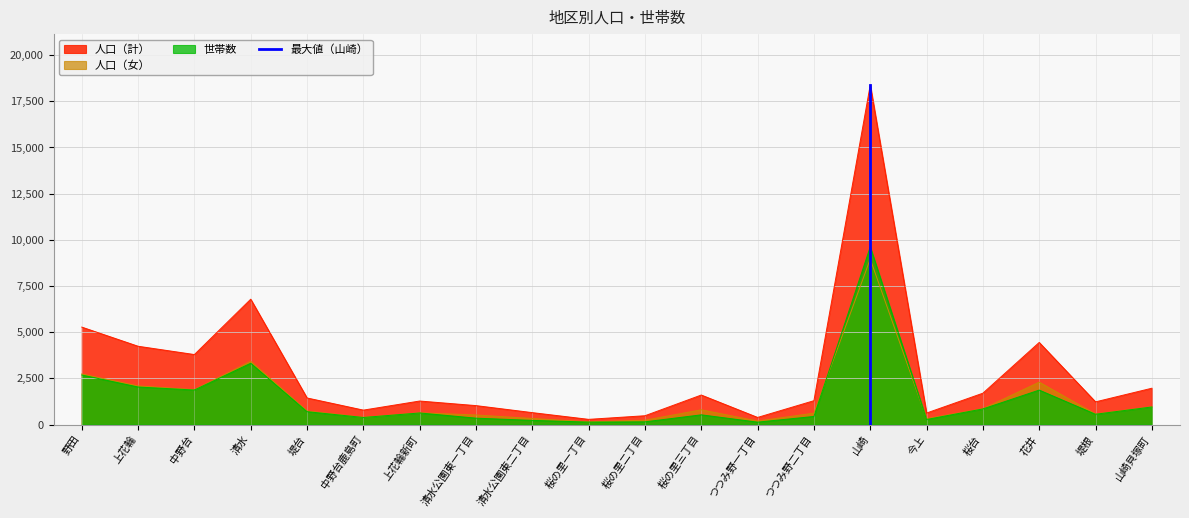

Is the value of 世帯数 at 桜の里一丁目 greater than the value of 人口（女） at 花井?

No